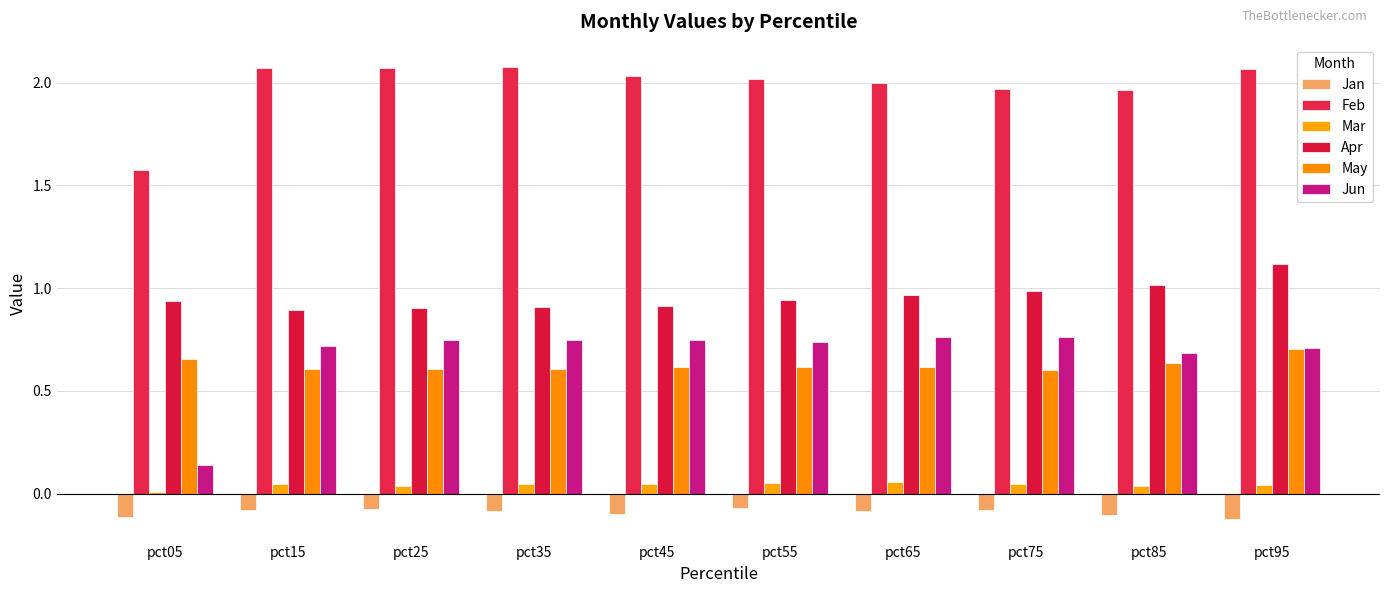

What is the spread (max minus min) of values at pct55?

2.1